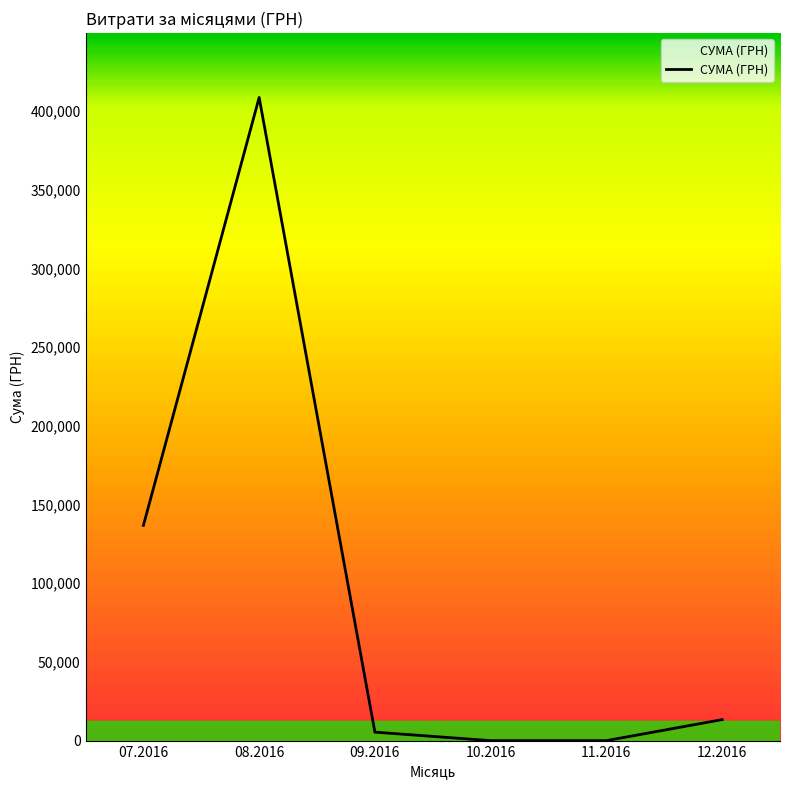

The value at 08.2016 is 577960.5. True or false?

False